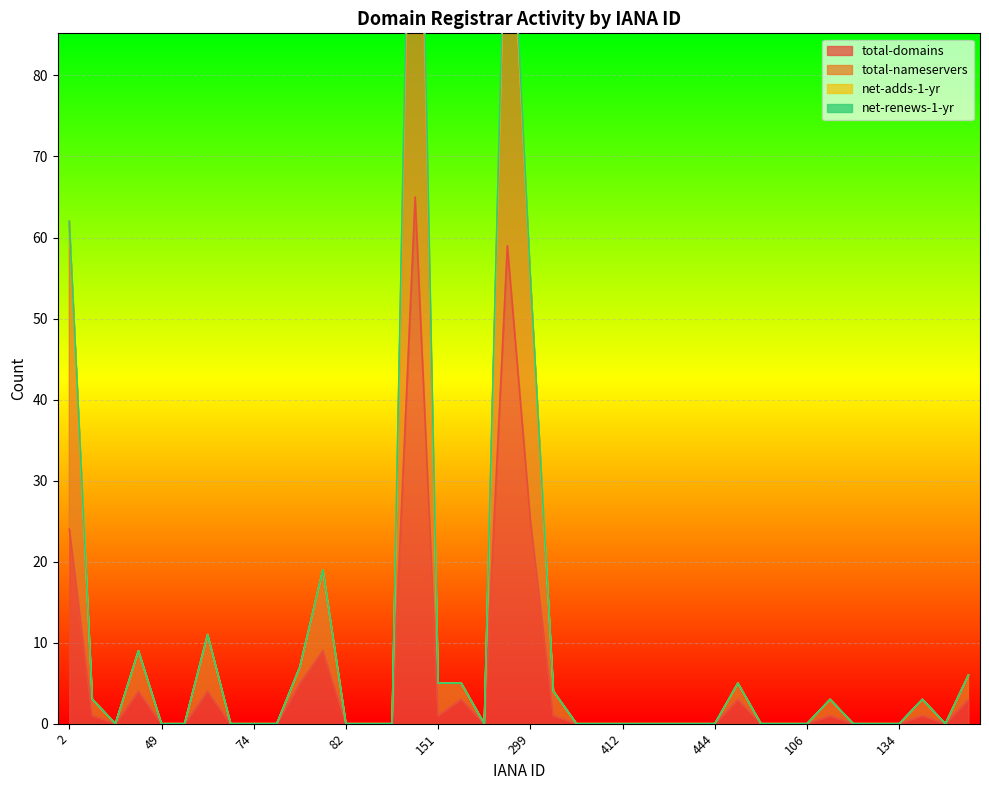

True or false: total-nameservers and total-domains cross at least once.

False